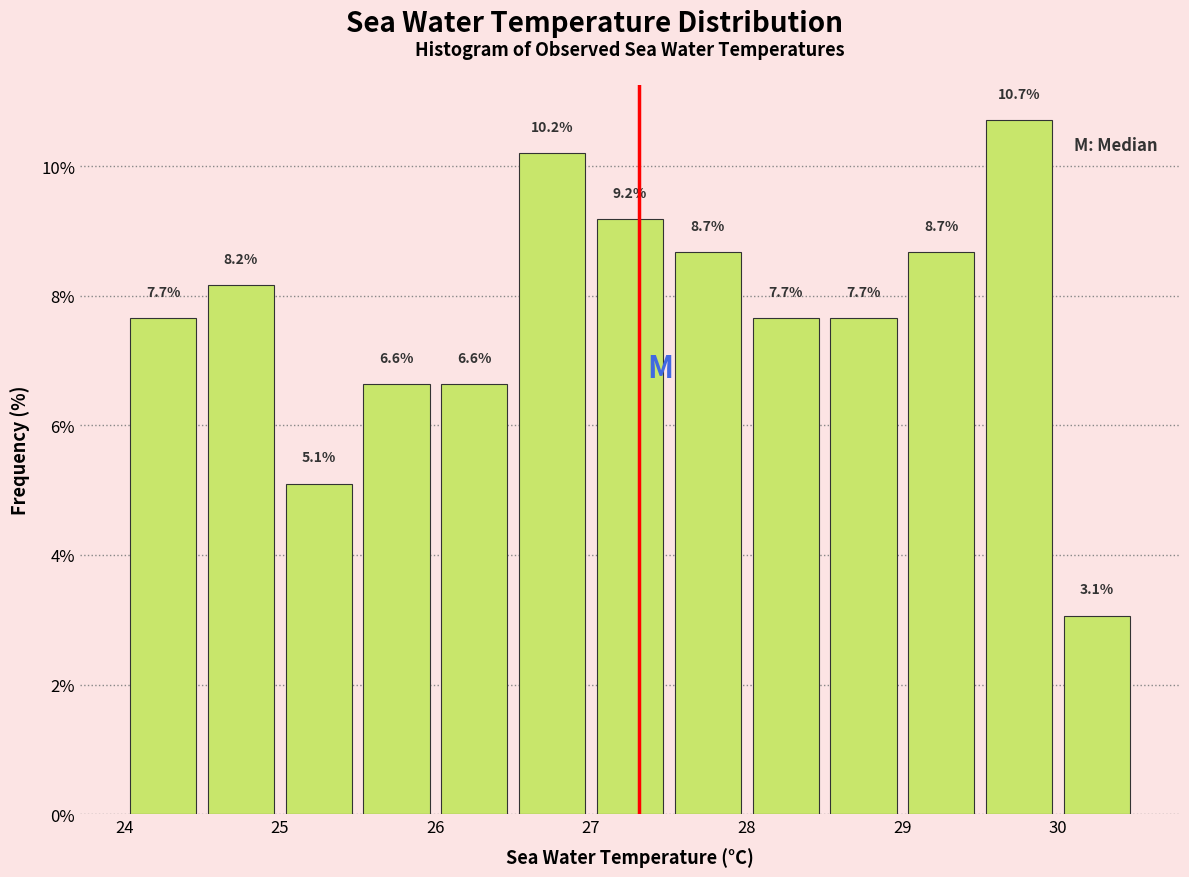

Over which range of the x-axis is the bar tallest?

29.5 to 30.0